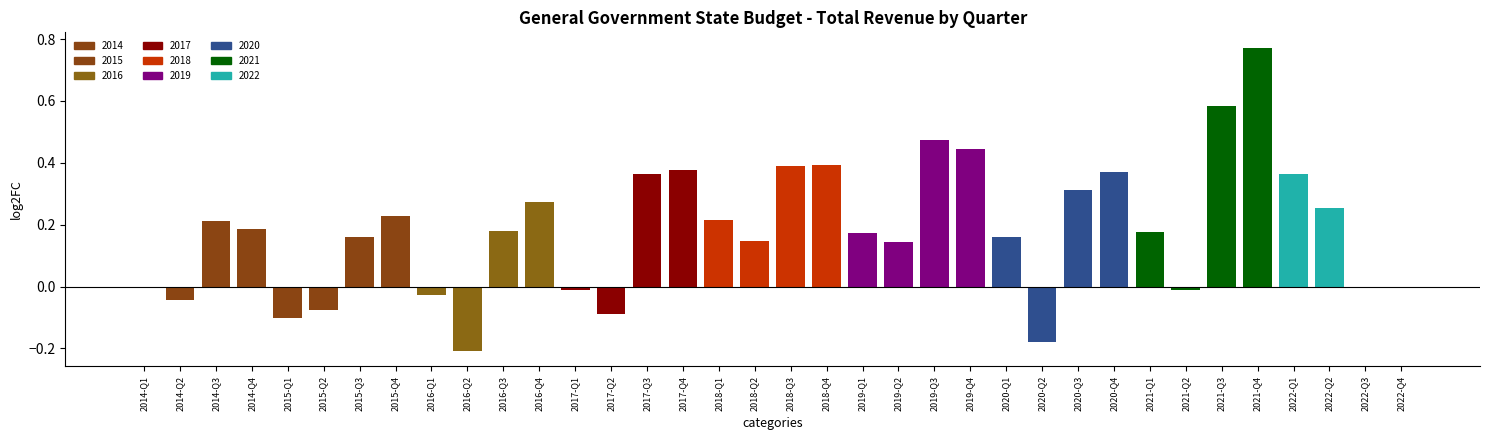

Which label corresponds to the largest value in the chart?

2021-Q4